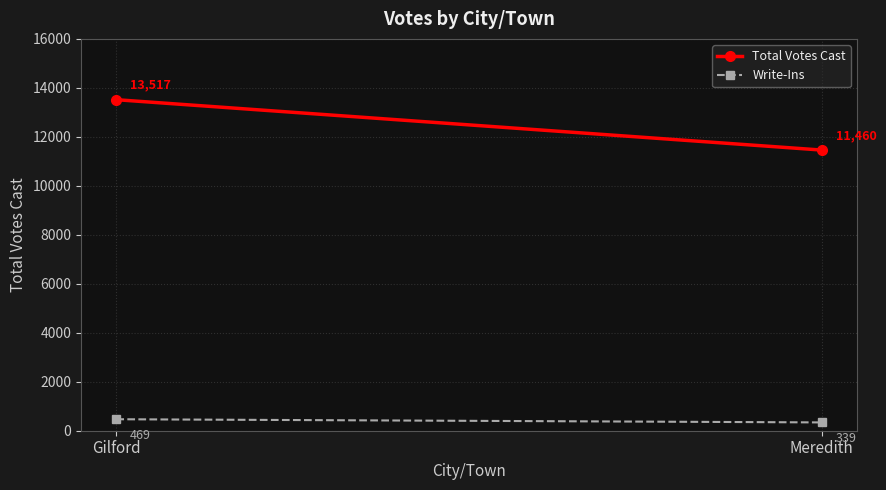

The Write-Ins series shows 298 at Gilford. True or false?

False